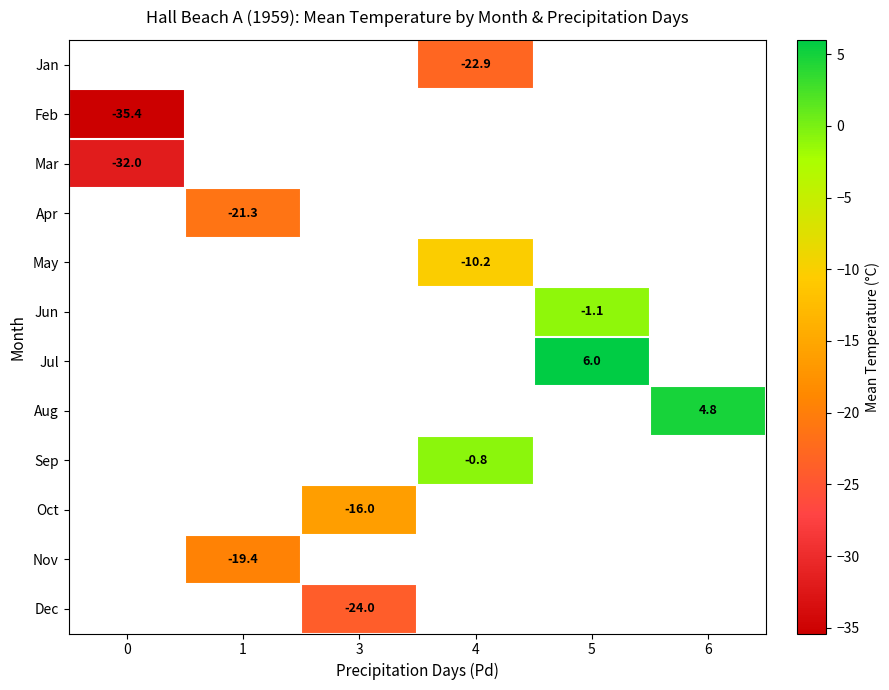

True or false: Apr has a value of -35.9 at 1.

False